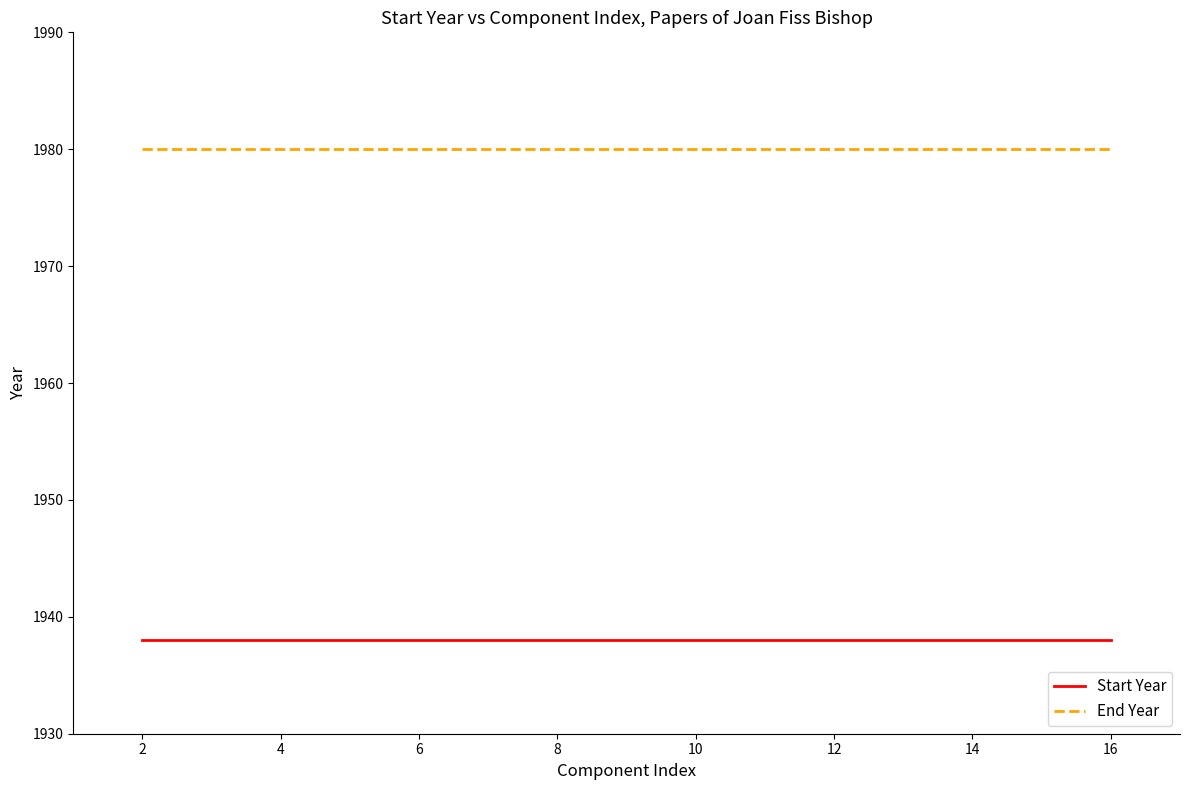

Which series has the largest total across all categories?

End Year